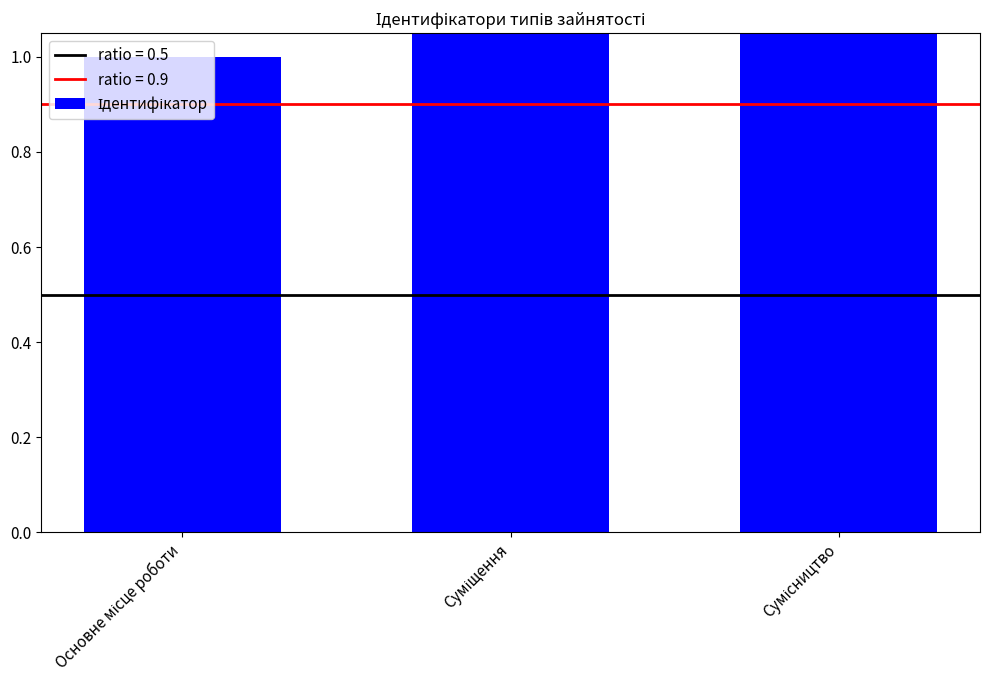

How many values exceed 2?

1